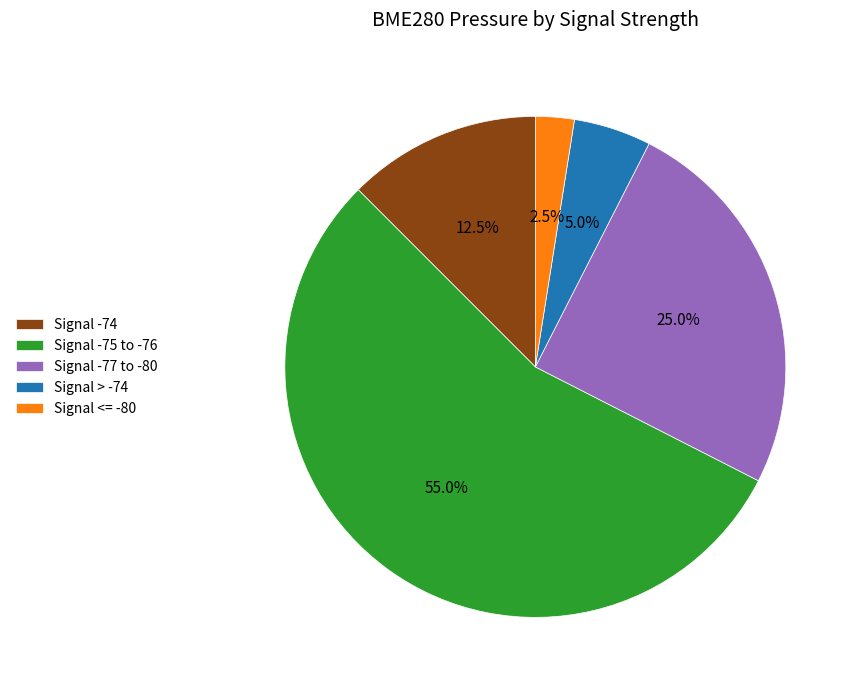

Combined, what portion of the pie is Signal -77 to -80 and Signal <= -80?

27.5%